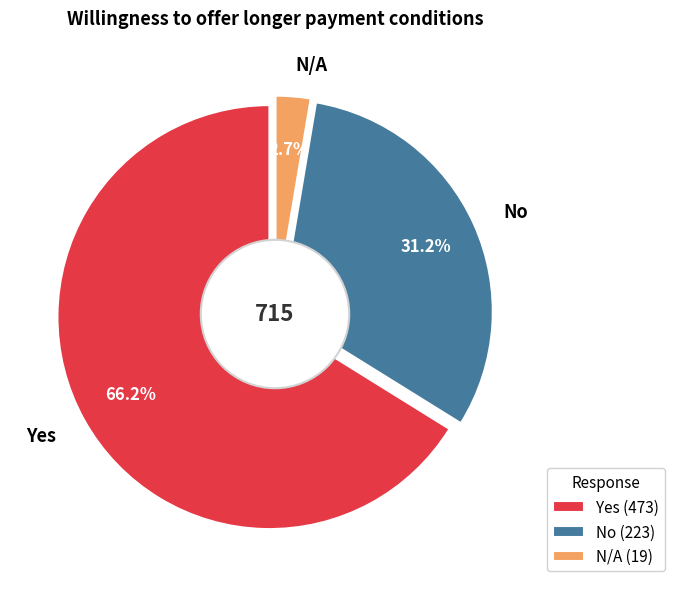

To the nearest percent, what portion does Yes represent?

66%